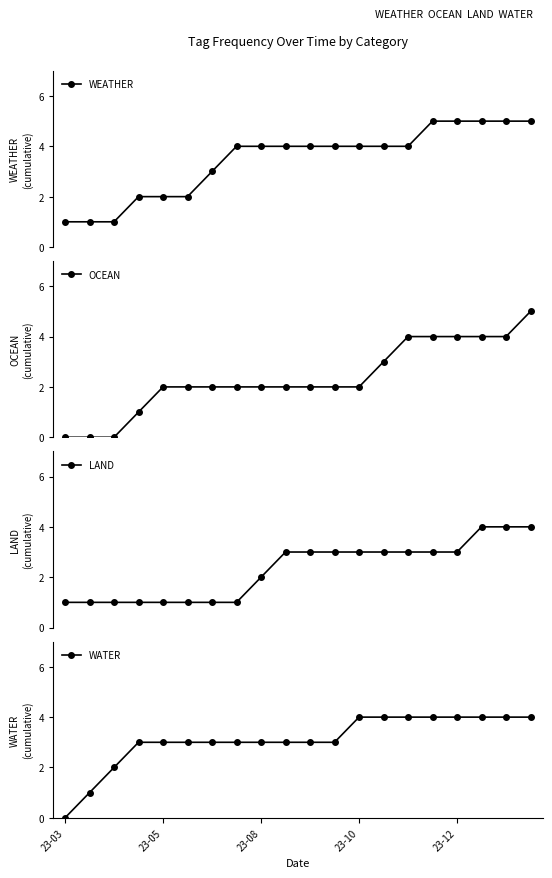

What is the value of the LAND point at the 5th from the left?

1